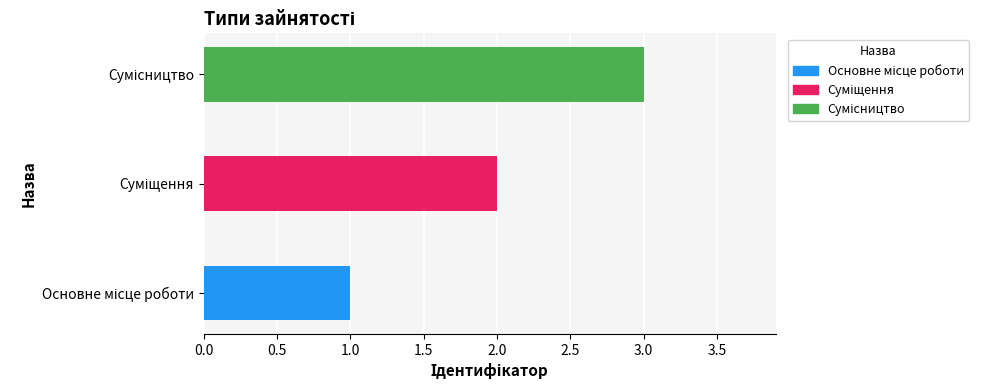

Are the bars horizontal?

Yes